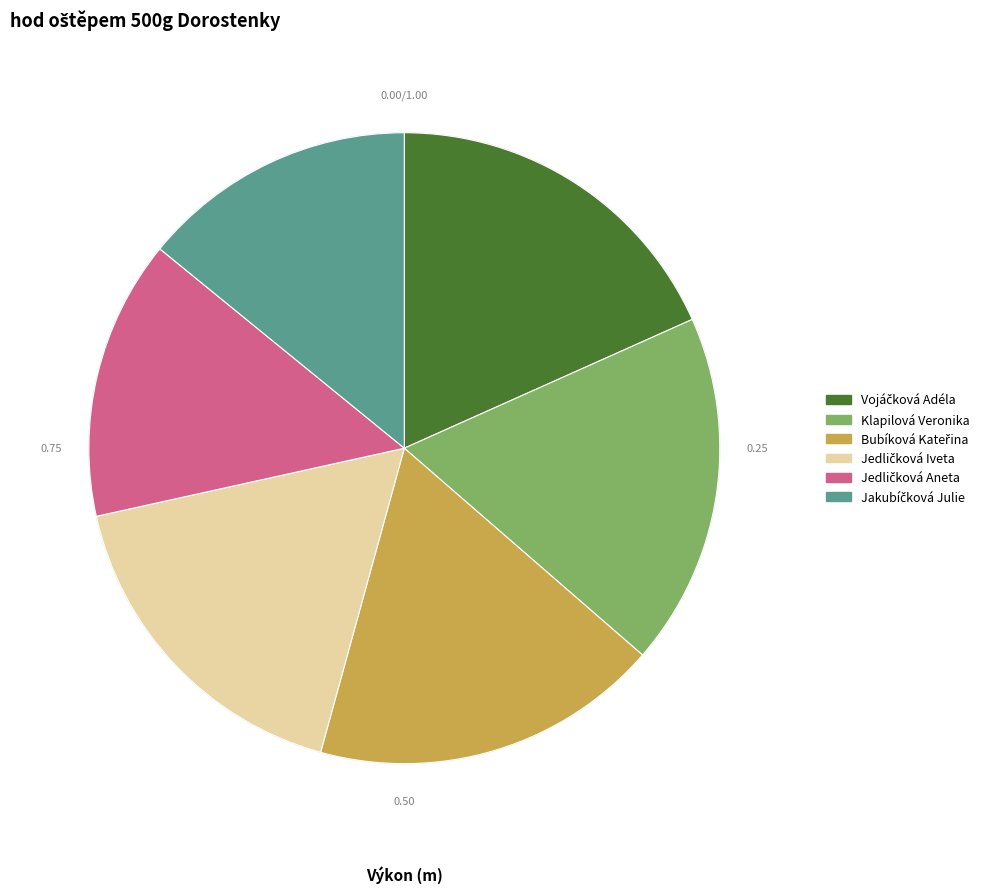

Does any single category account for the majority?

No